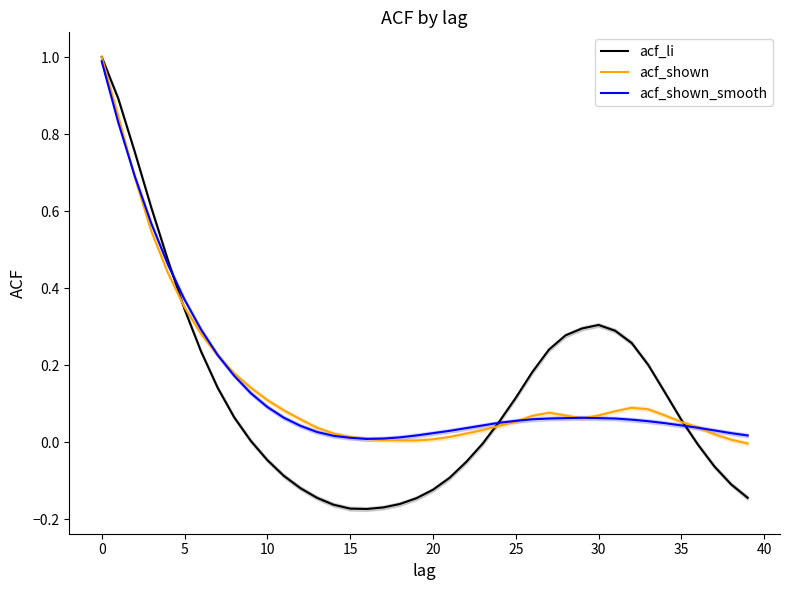

What is the maximum value for acf_li?

1.0